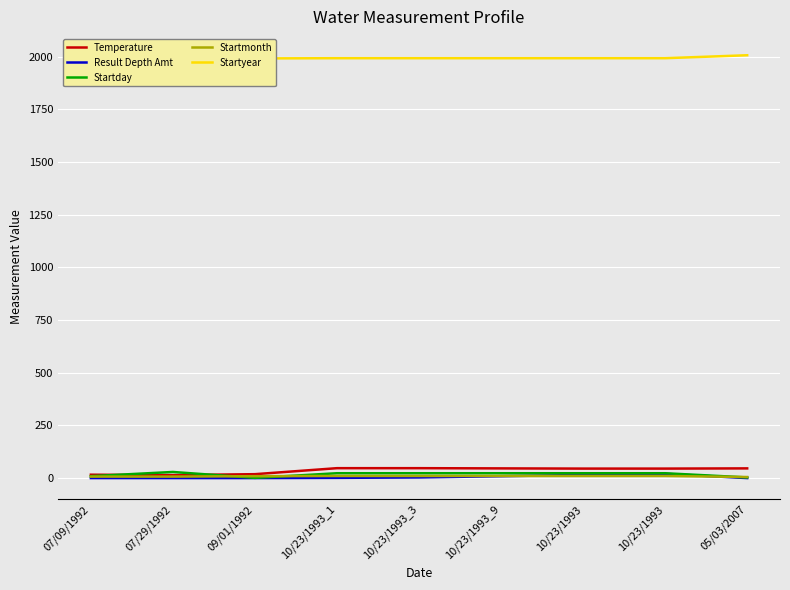

What is the maximum value for Temperature?

47.0